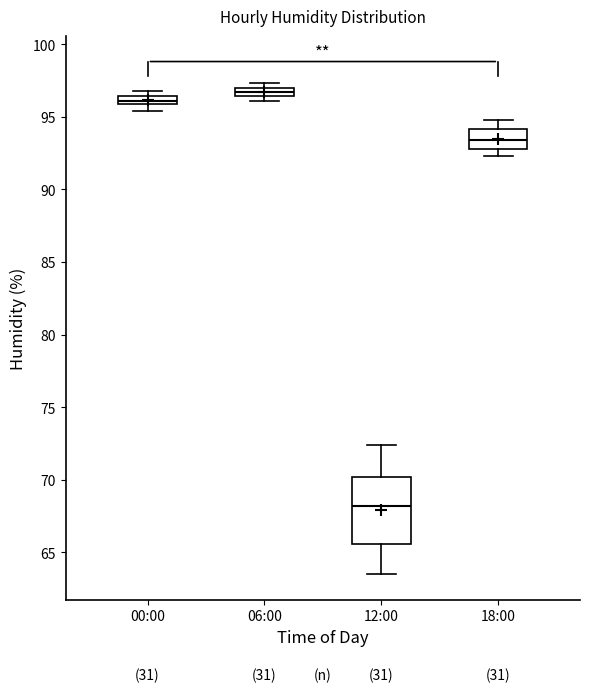

Which box has the lowest median line?

12:00